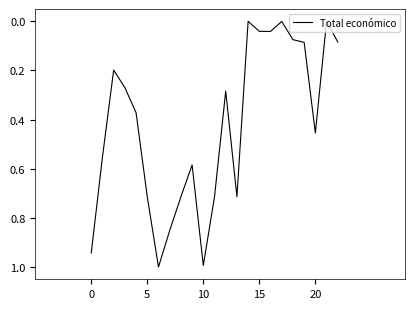

What is the difference between the maximum and minimum values?

1.0